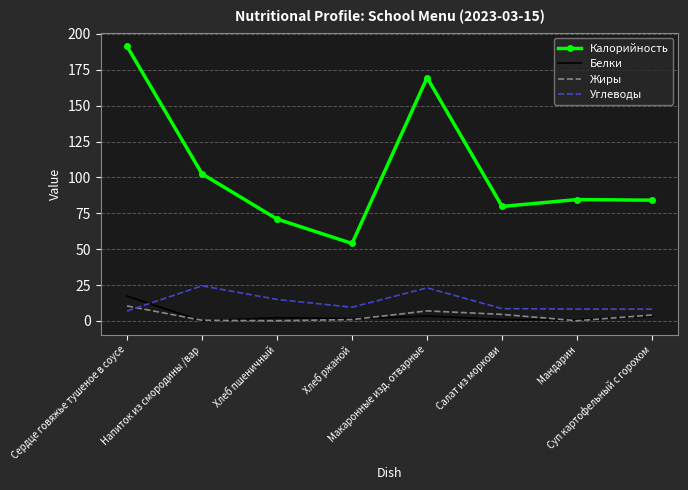

Rank the series by their maximum value, from lowest to highest.

Жиры, Белки, Углеводы, Калорийность